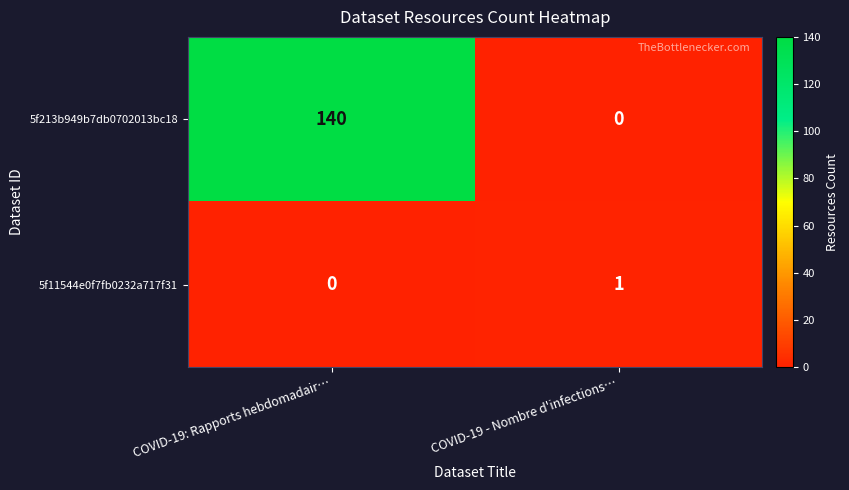

What is the total value across all series at COVID-19 - Nombre d'infections…?

1